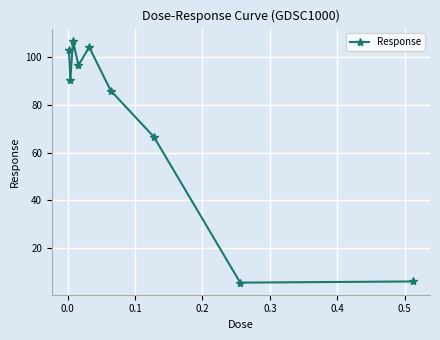

How many points are higher than both their immediate neighbors (excluding endpoints)?

2